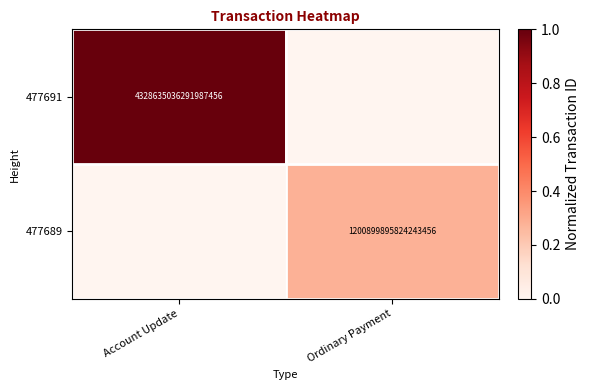

The value of 477689 at Ordinary Payment is 1200899895824243456. True or false?

True